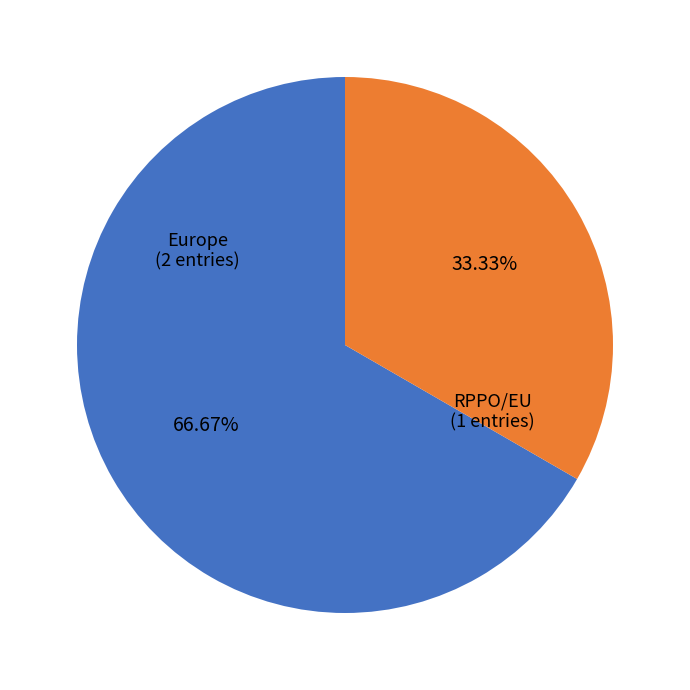

Does any single category account for the majority?

Yes